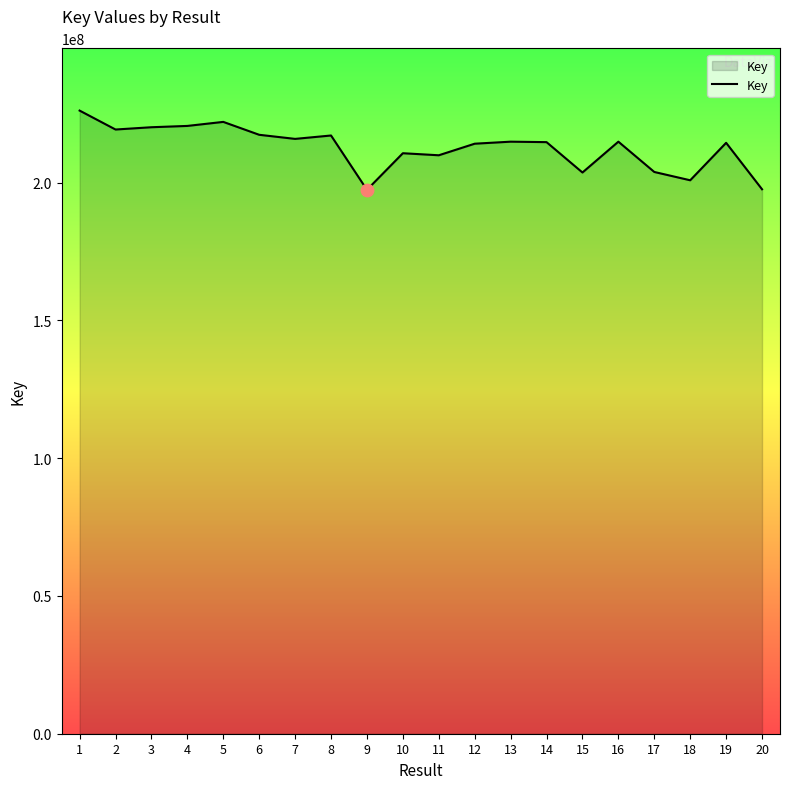

What is the ratio of the value at 6 to the value at 17?

1.1